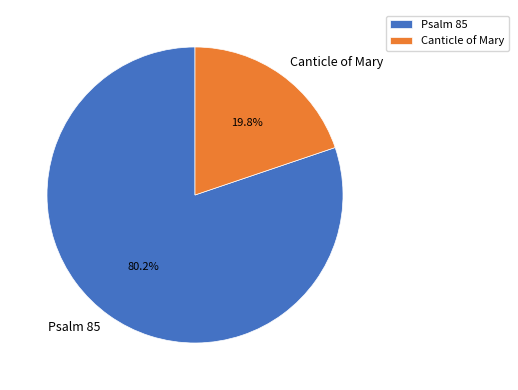

Rank the categories by value from lowest to highest.

Canticle of Mary, Psalm 85